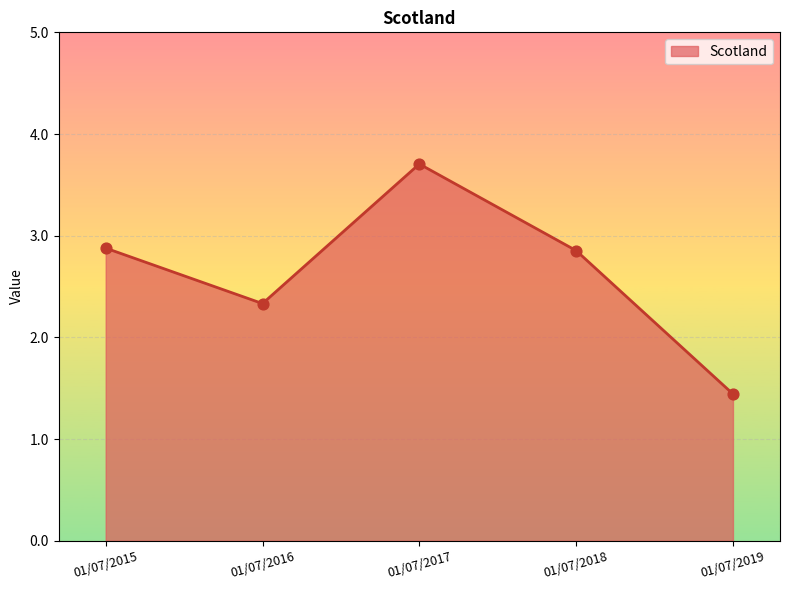

Which has a higher value, 01/07/2019 or 01/07/2017?

01/07/2017